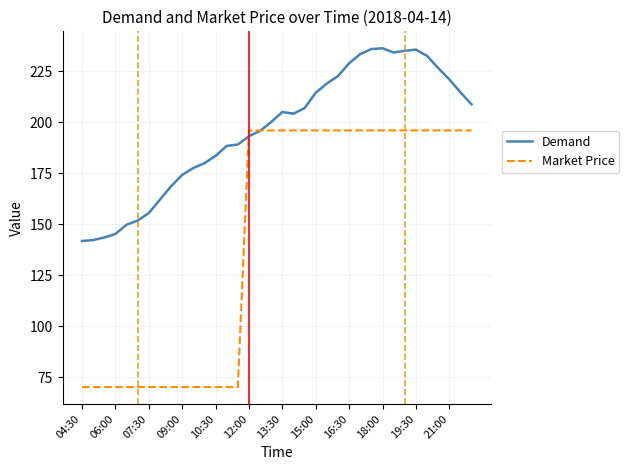

Rank the series by their maximum value, from lowest to highest.

Market Price, Demand